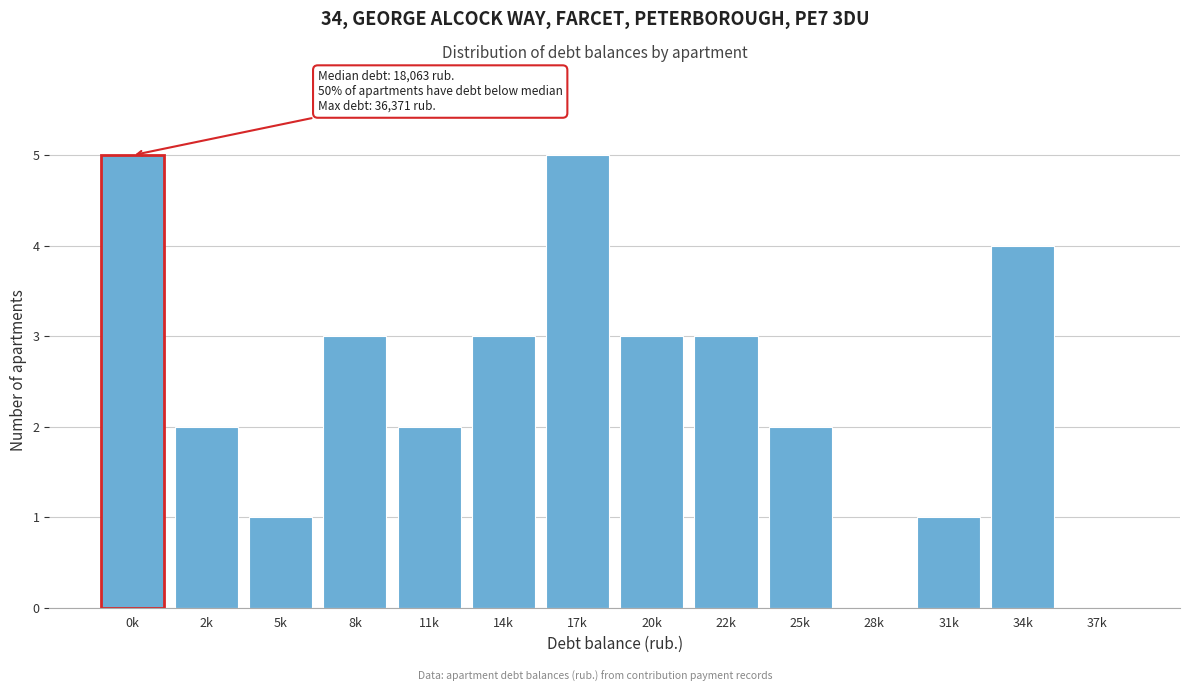

Reading left to right, extract all data points from this chart.

0k=5	2k=2	5k=1	8k=3	11k=2	14k=3	17k=5	20k=3	22k=3	25k=2	28k=0	31k=1	34k=4	37k=0